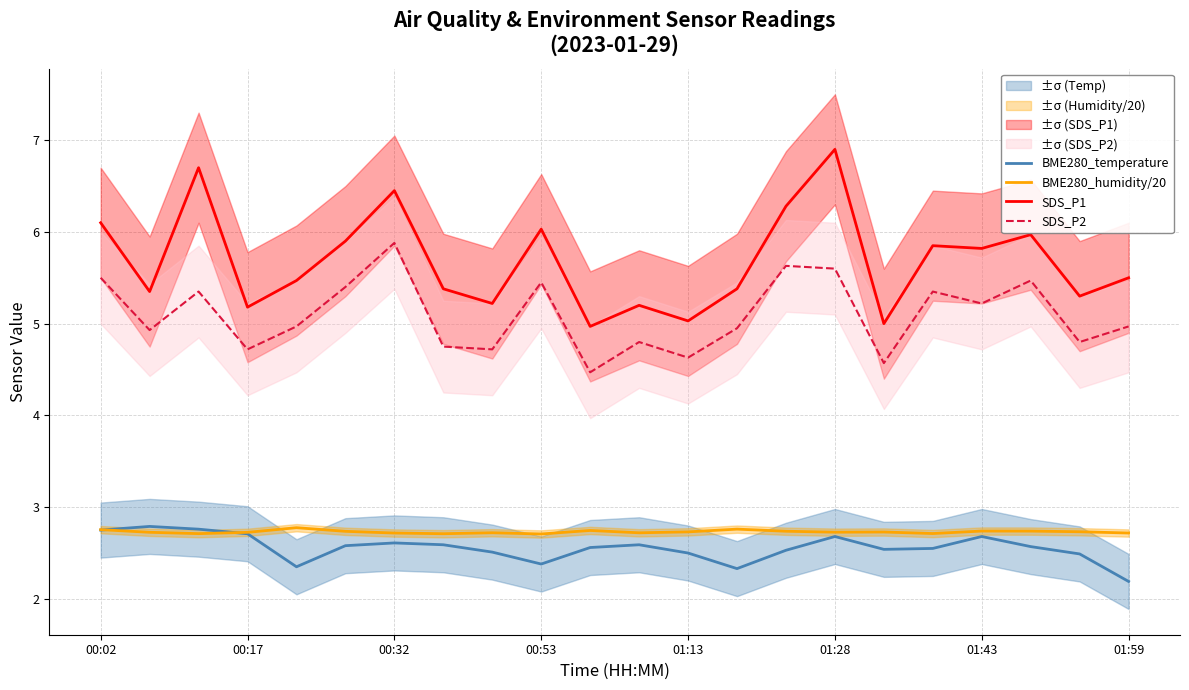

True or false: SDS_P1 and BME280_temperature intersect in this chart.

False